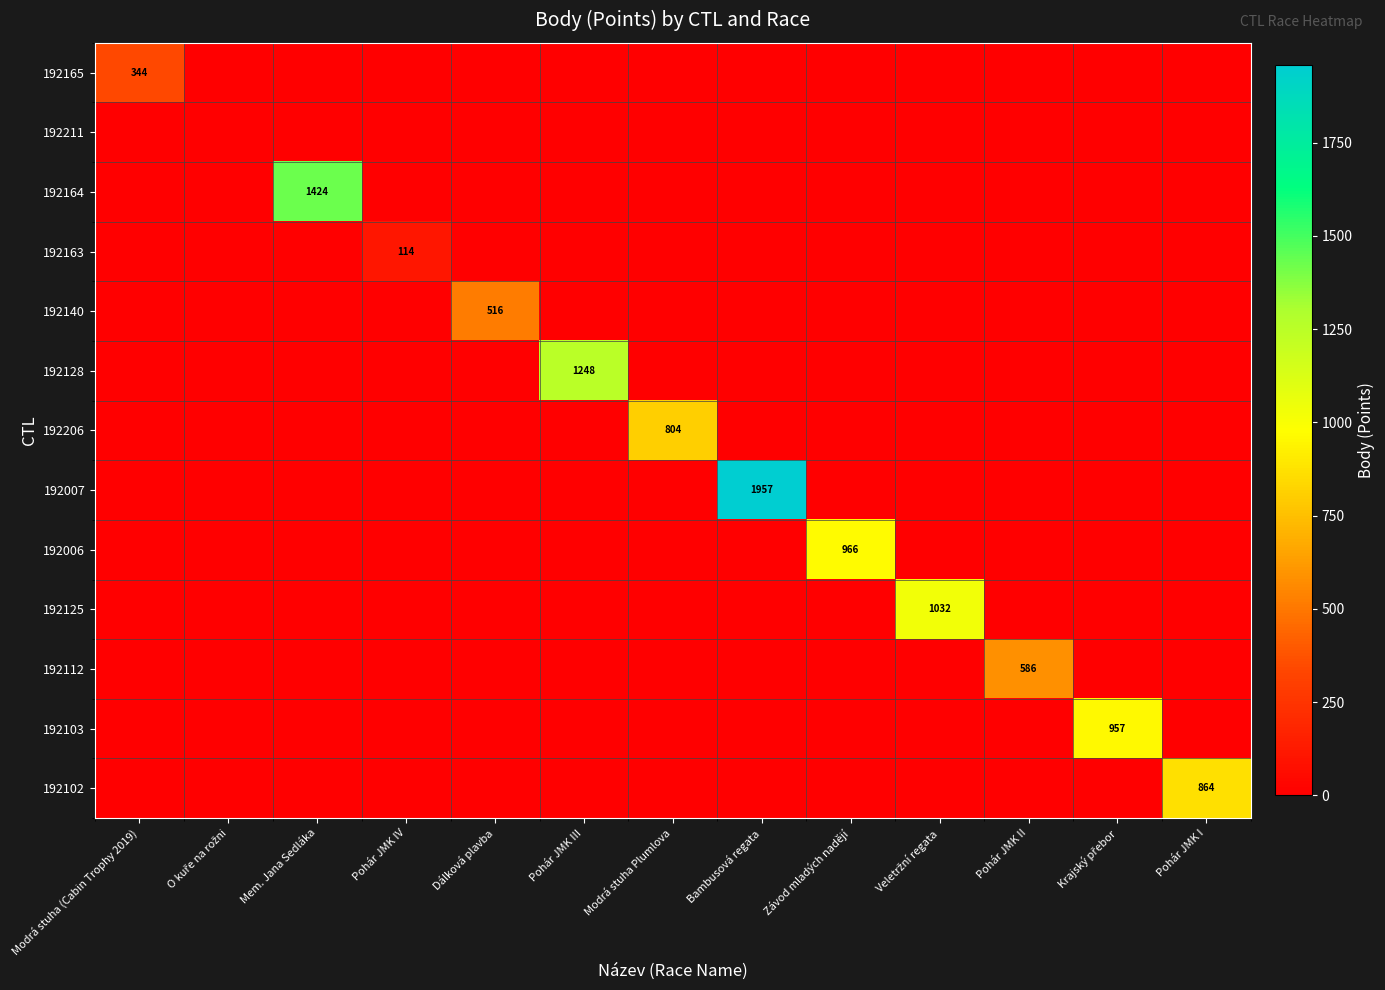

The value of 192206 at Modrá stuha Plumlova is 804. True or false?

True